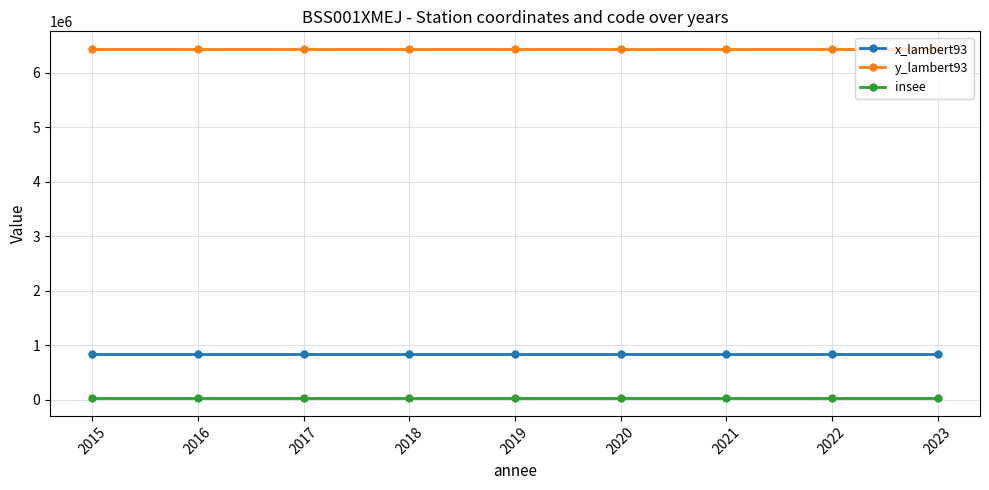

Does the chart display data point markers on the line(s)?

Yes